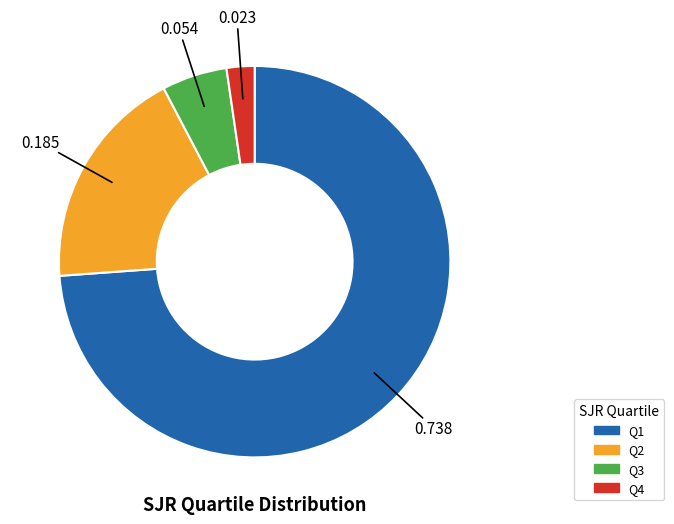

How many segments does this pie chart have?

4